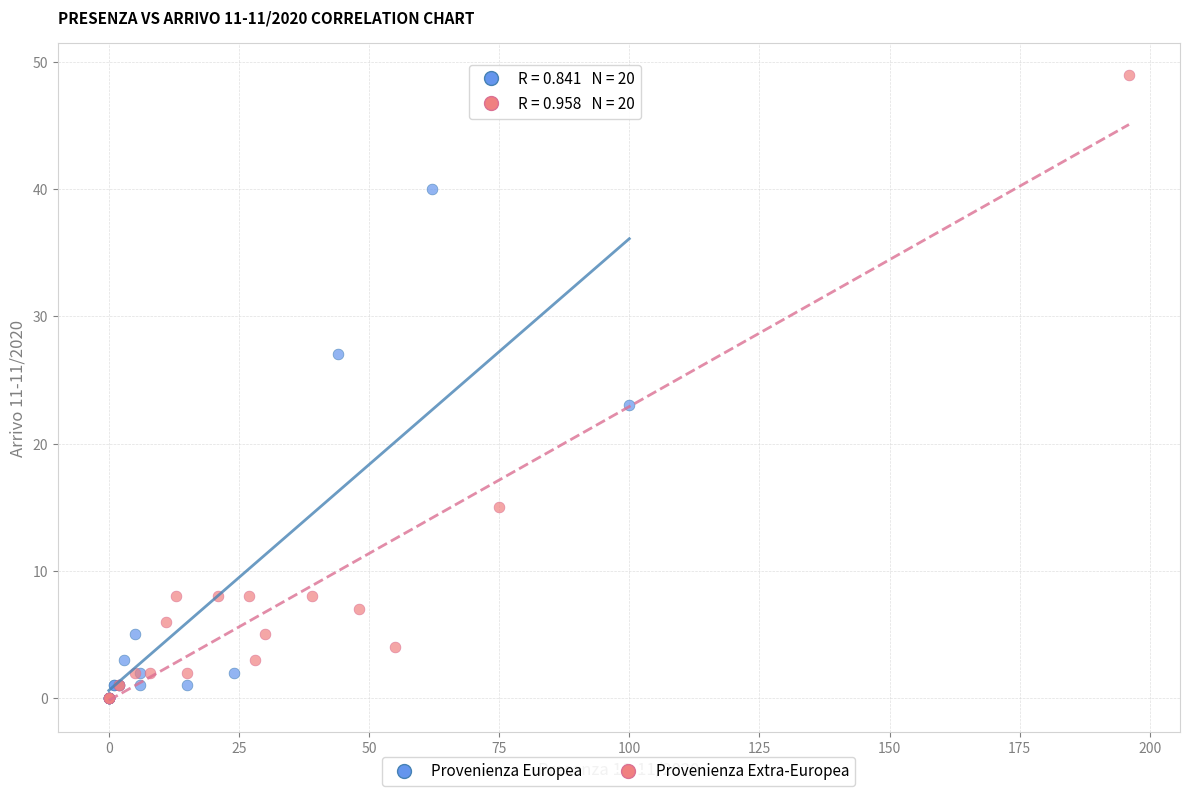

Which series reaches the maximum Y coordinate?

Provenienza Extra-Europea